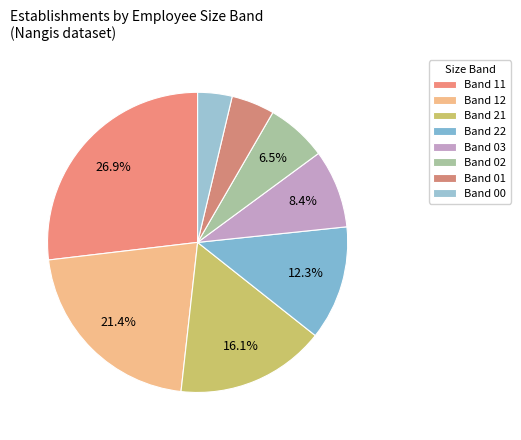

Rank the categories by value from highest to lowest.

Band 11, Band 12, Band 21, Band 22, Band 03, Band 02, Band 01, Band 00